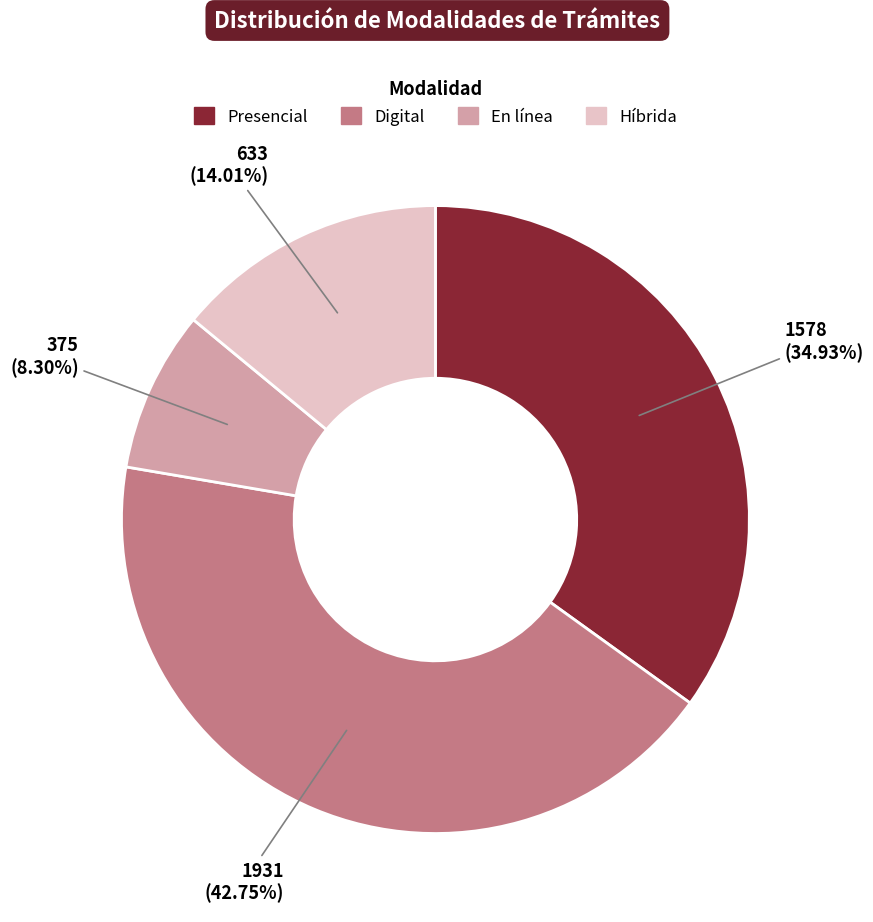

What percentage do Híbrida and Digital together represent?

56.8%